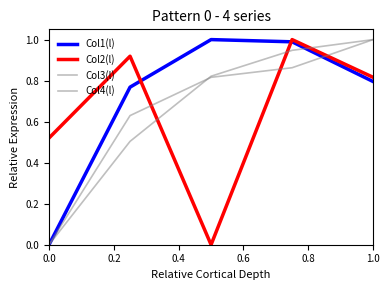

Which series has the largest range (max minus min)?

Col1(l)